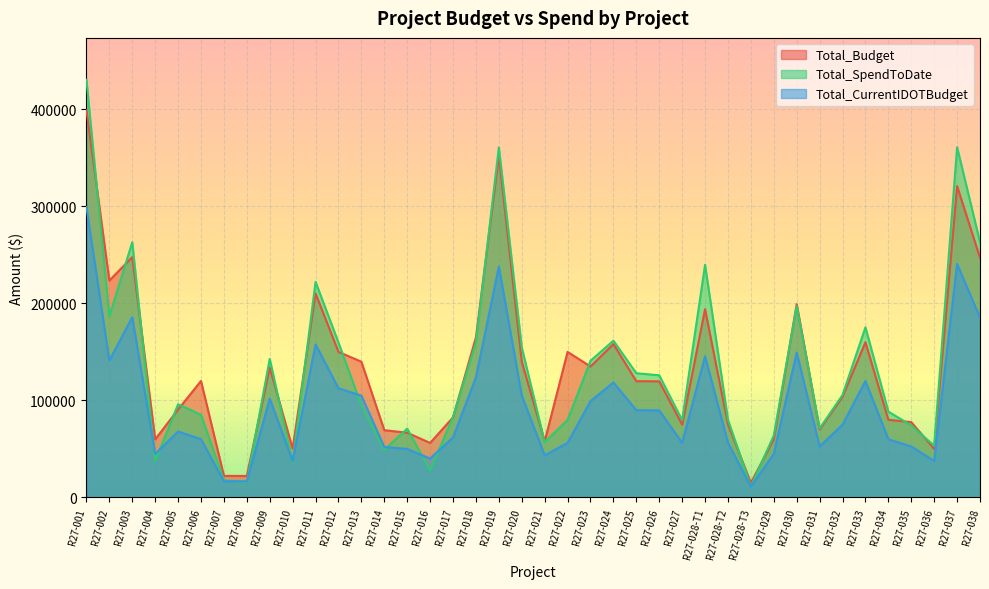

Where is Total_CurrentIDOTBudget nearest to the value 155289?

R27-011